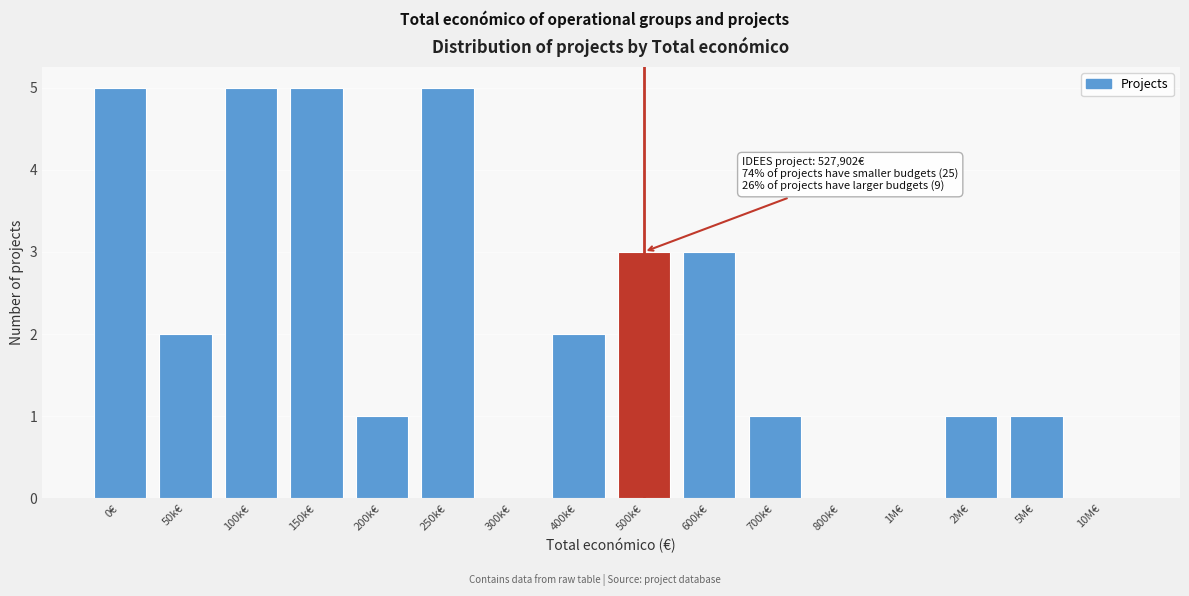

Reading left to right, what are all the values shown in this chart?

0€=5	50k€=2	100k€=5	150k€=5	200k€=1	250k€=5	300k€=0	400k€=2	500k€=3	600k€=3	700k€=1	800k€=0	1M€=0	2M€=1	5M€=1	10M€=0